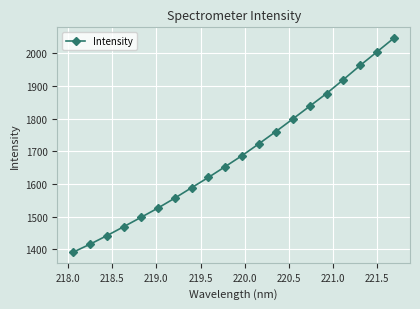

How many lines are shown in the chart?

1